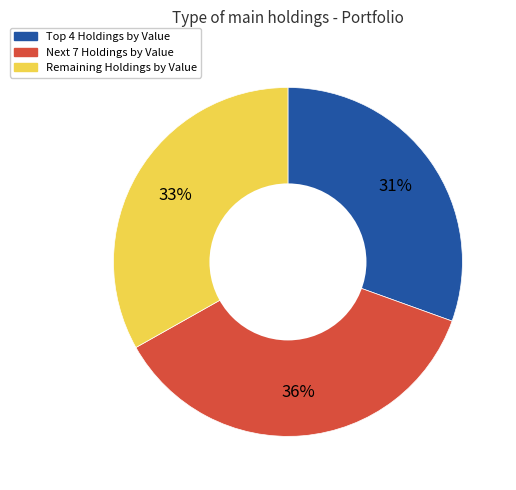

Is there any slice that represents more than half of the pie?

No